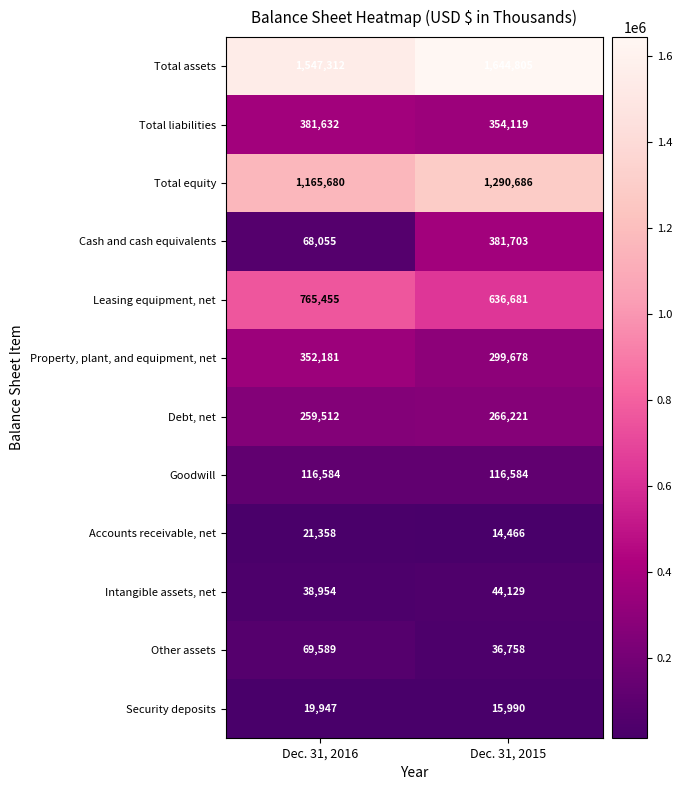

At how many categories does at least one series exceed 569824?

2